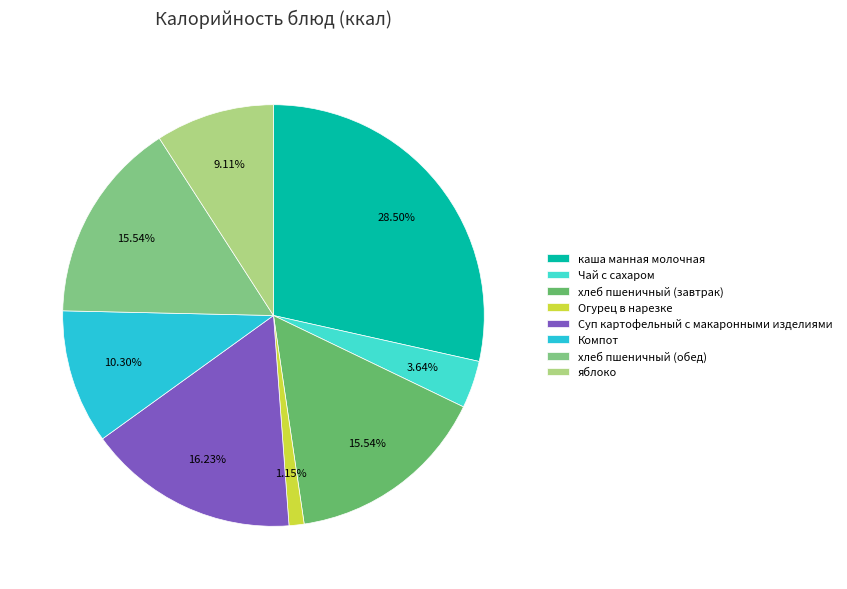

What is the smallest slice in the pie chart?

Огурец в нарезке